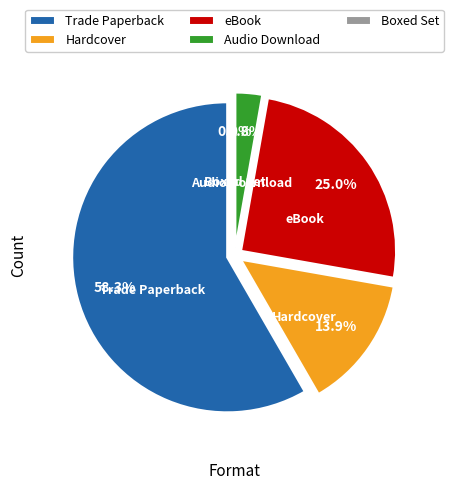

Does Boxed Set account for over 50% of the chart?

No